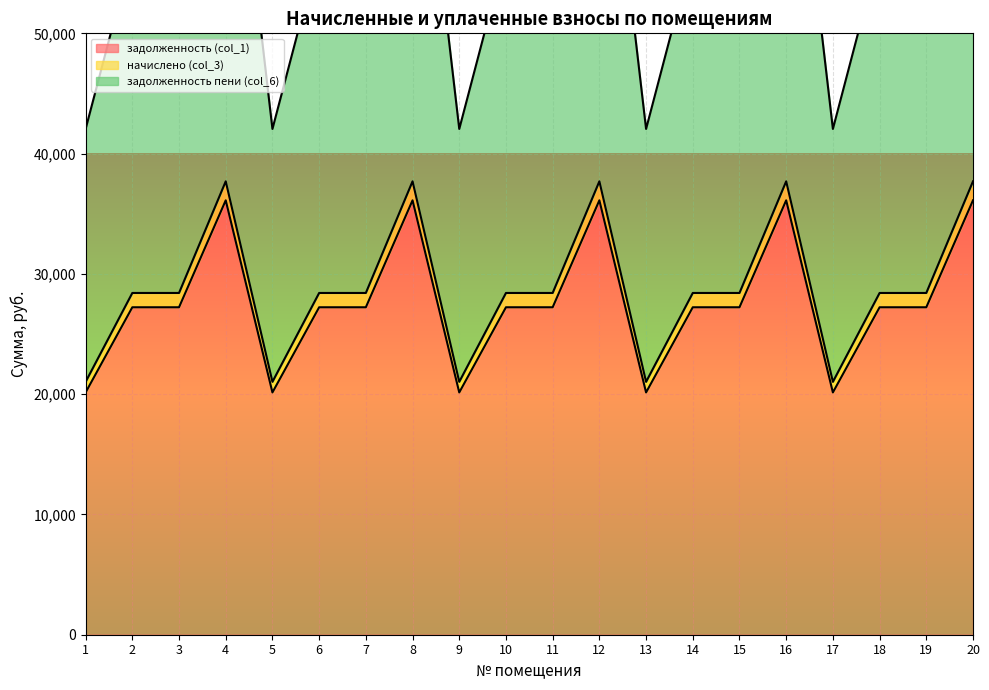

True or false: задолженность пени (col_6) and начислено (col_3) intersect in this chart.

False